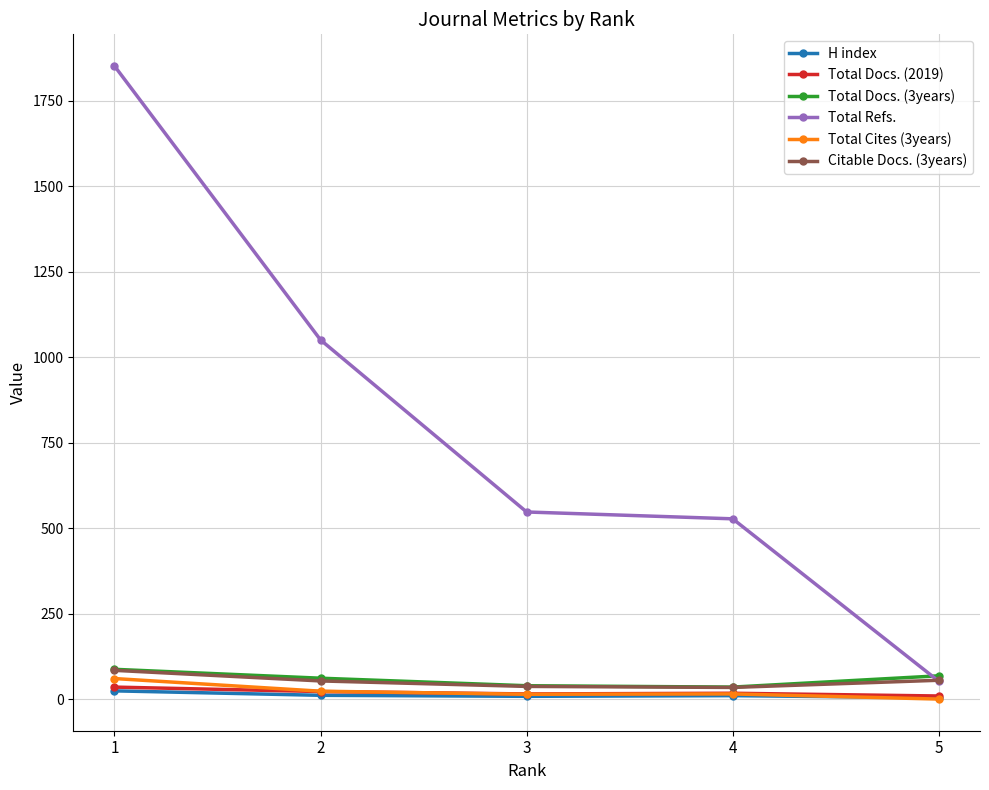

How many categories are shown in the chart?

5